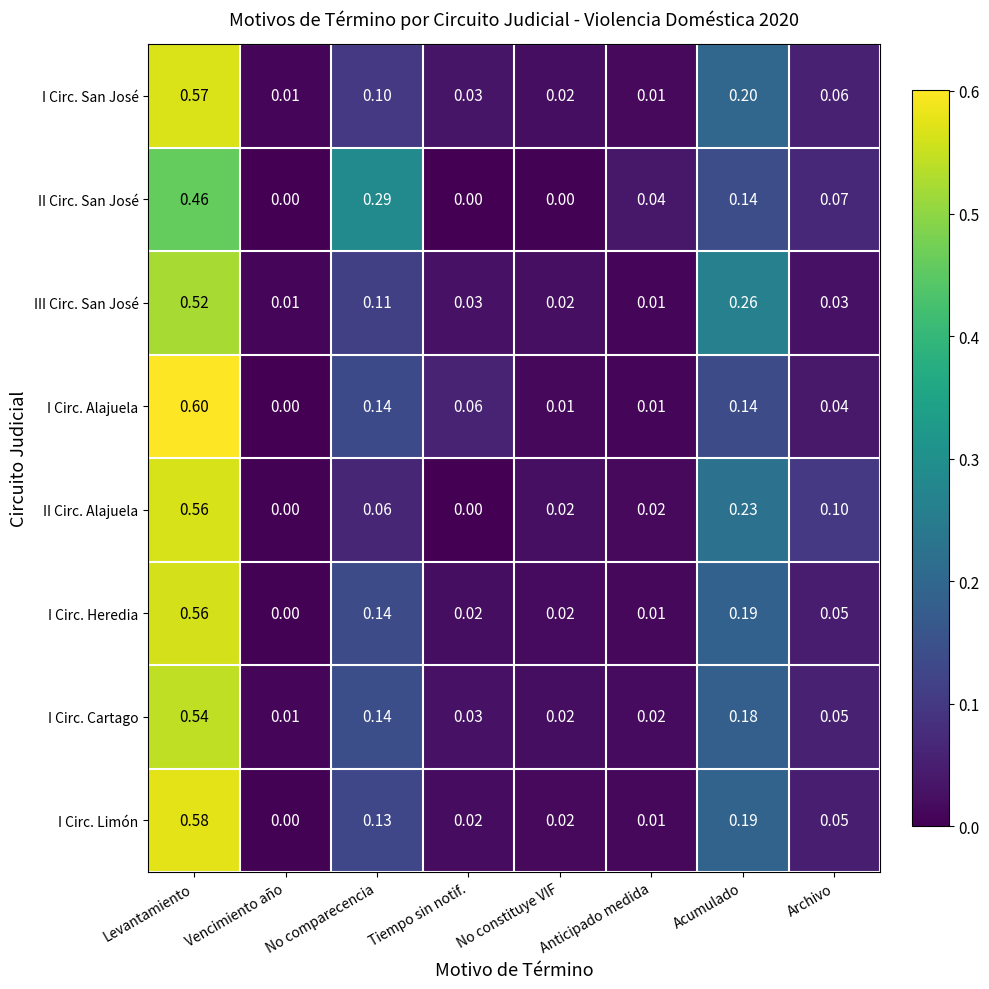

Which series has the widest spread of values?

I Circ. Alajuela